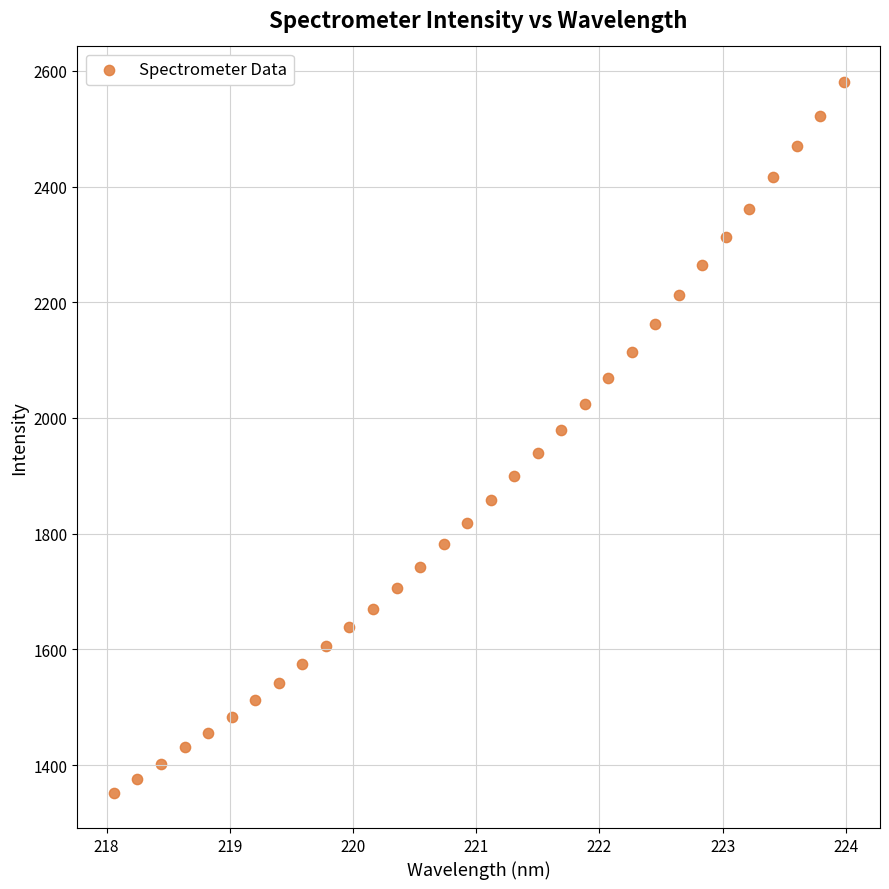

What is the range of X values (max minus min)?

5.9